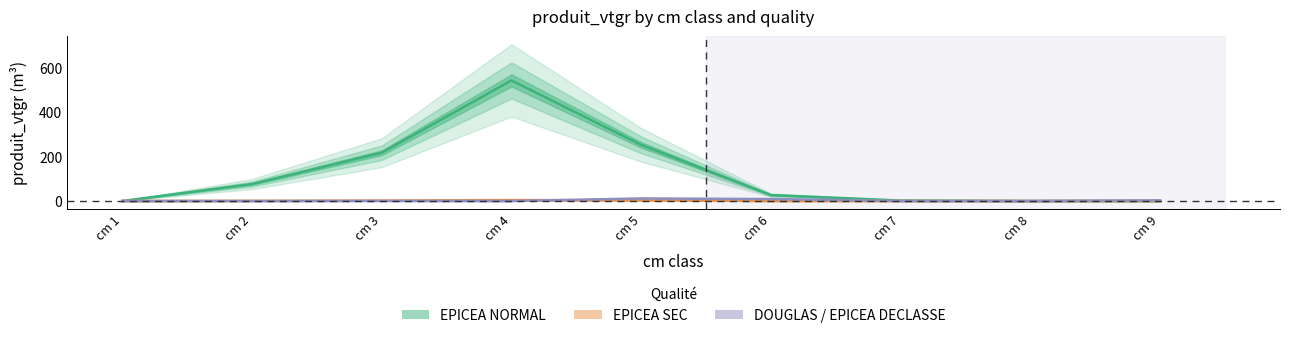

The EPICEA NORMAL series shows 6.5 at cm 6. True or false?

False